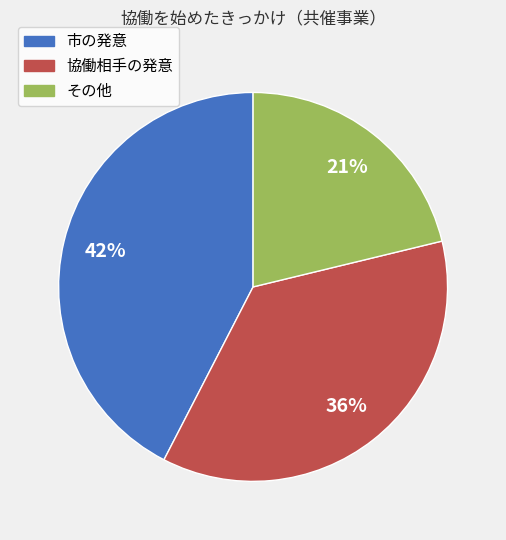

Is there any slice that represents more than half of the pie?

No